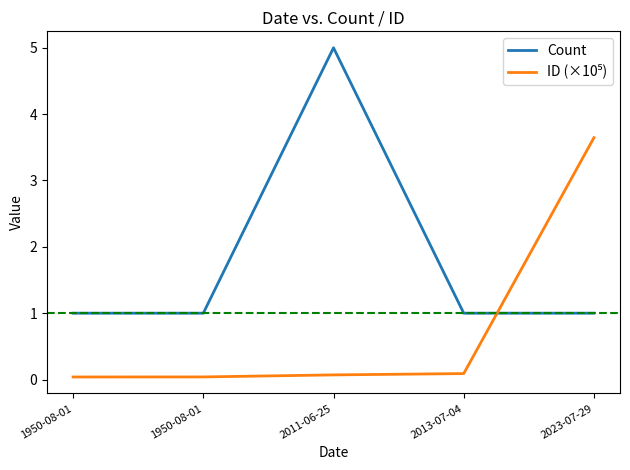

Does the chart display data point markers on the line(s)?

No